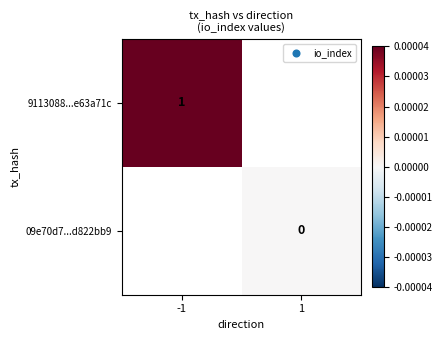

Which label corresponds to the smallest value in the chart?

1